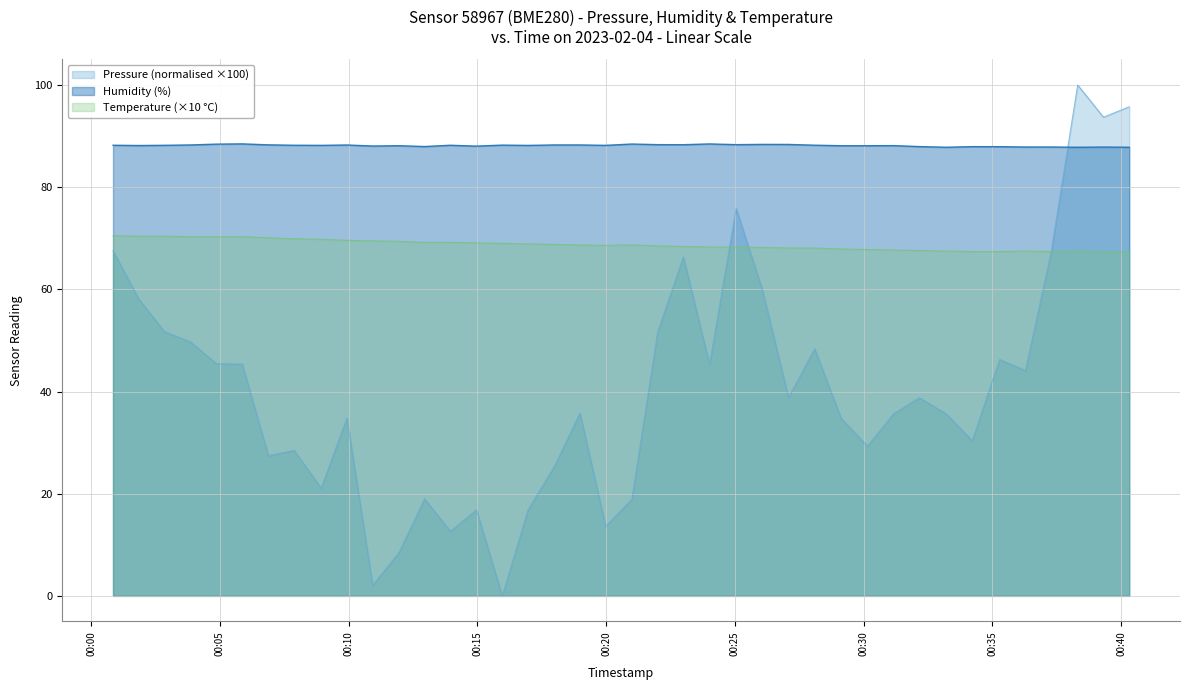

How many lines are shown in the chart?

3